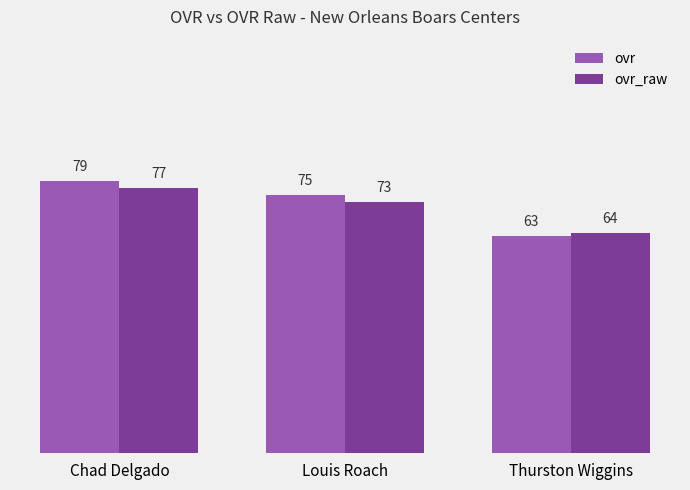

How many ovr values are between 63 and 79?

3